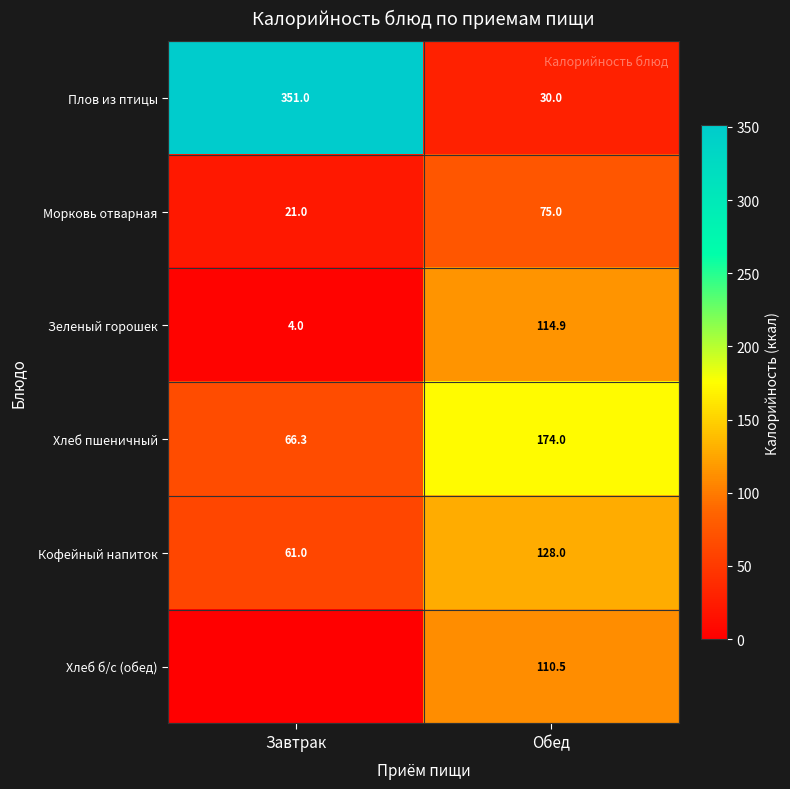

What is the average value of the Плов из птицы series?

190.5